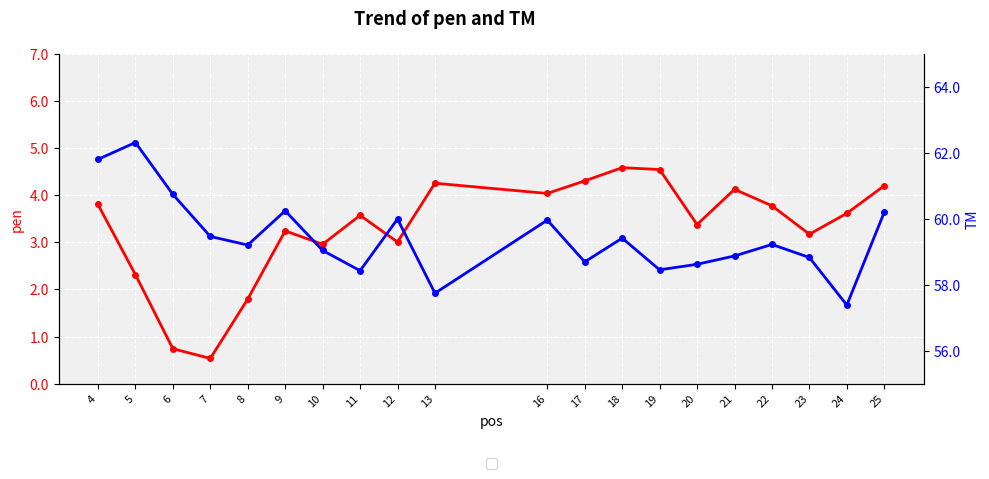

Reading left to right, extract all data points from this chart.

pen: 4=3.8	5=2.3	6=0.7	7=0.5	8=1.8	9=3.2	10=3.0	11=3.6	12=3.0	13=4.3	16=4.0	17=4.3	18=4.6	19=4.5	20=3.4	21=4.1	22=3.8	23=3.2	24=3.6	25=4.2
PRIMER_RIGHT_0_TM: 4=61.8	5=62.3	6=60.7	7=59.5	8=59.2	9=60.2	10=59.0	11=58.4	12=60.0	13=57.7	16=60.0	17=58.7	18=59.4	19=58.5	20=58.6	21=58.9	22=59.2	23=58.8	24=57.4	25=60.2